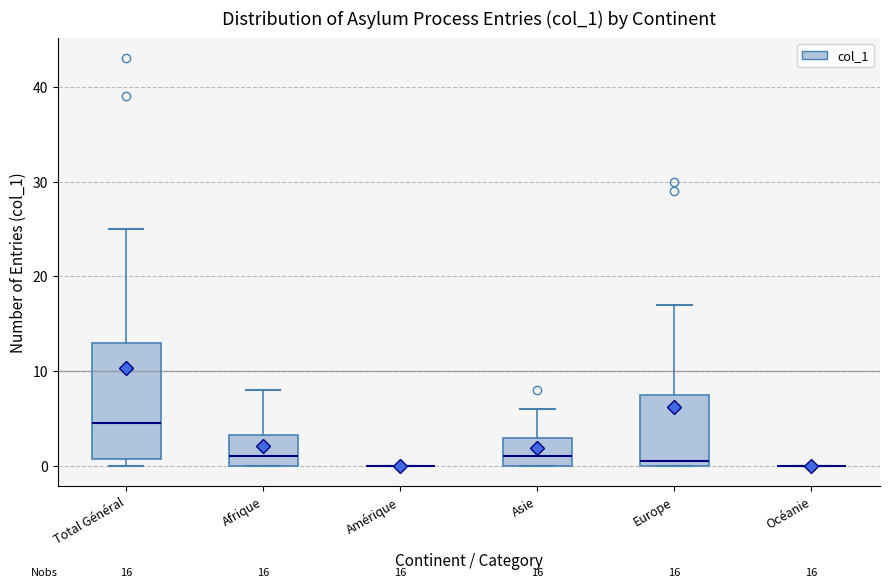

Comparing the boxes themselves (not the whiskers), which one is the tallest?

Total Général